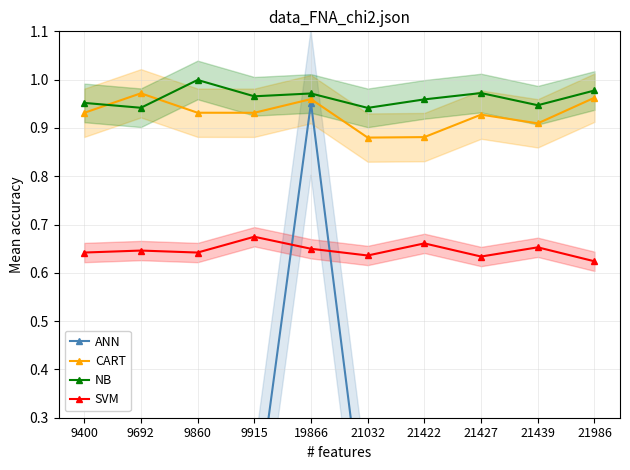

In SVM, how many points are lower than both neighbors (excluding endpoints)?

3